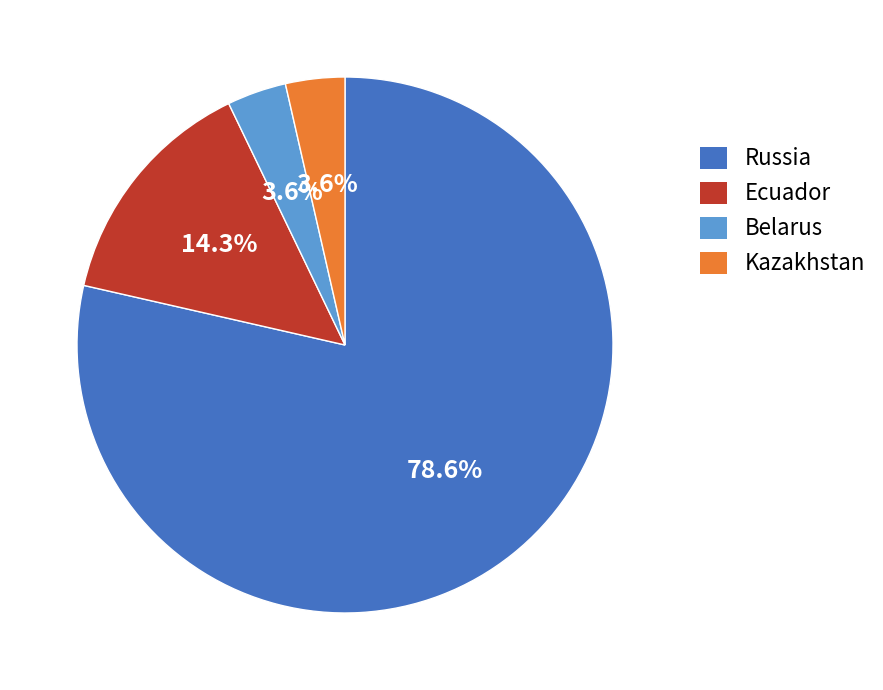

What percentage do Ecuador and Kazakhstan together represent?

17.9%